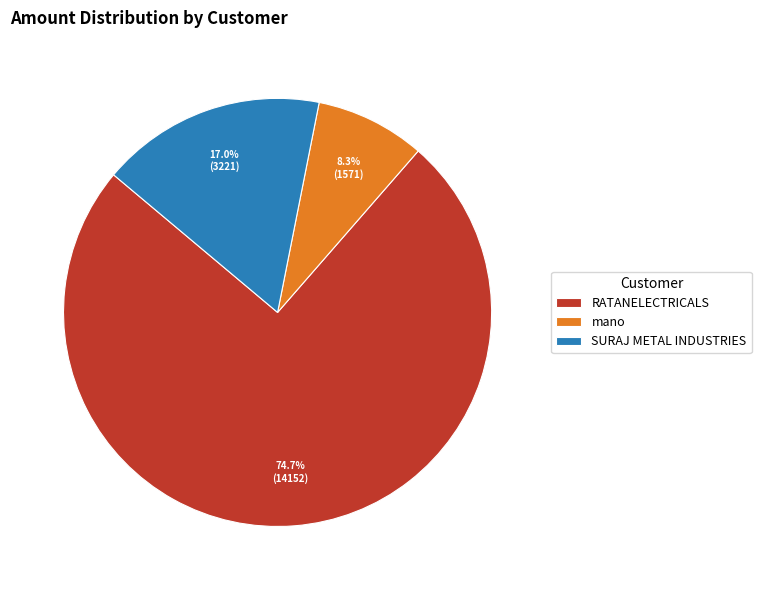

What percentage do RATANELECTRICALS and SURAJ METAL INDUSTRIES together represent?

91.7%